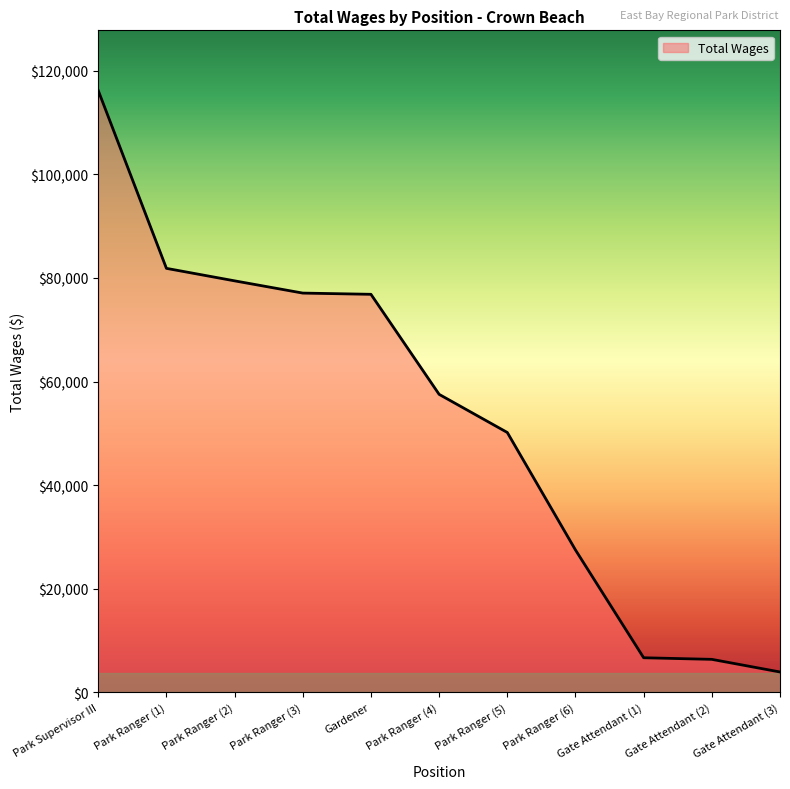

How many lines are shown in the chart?

1